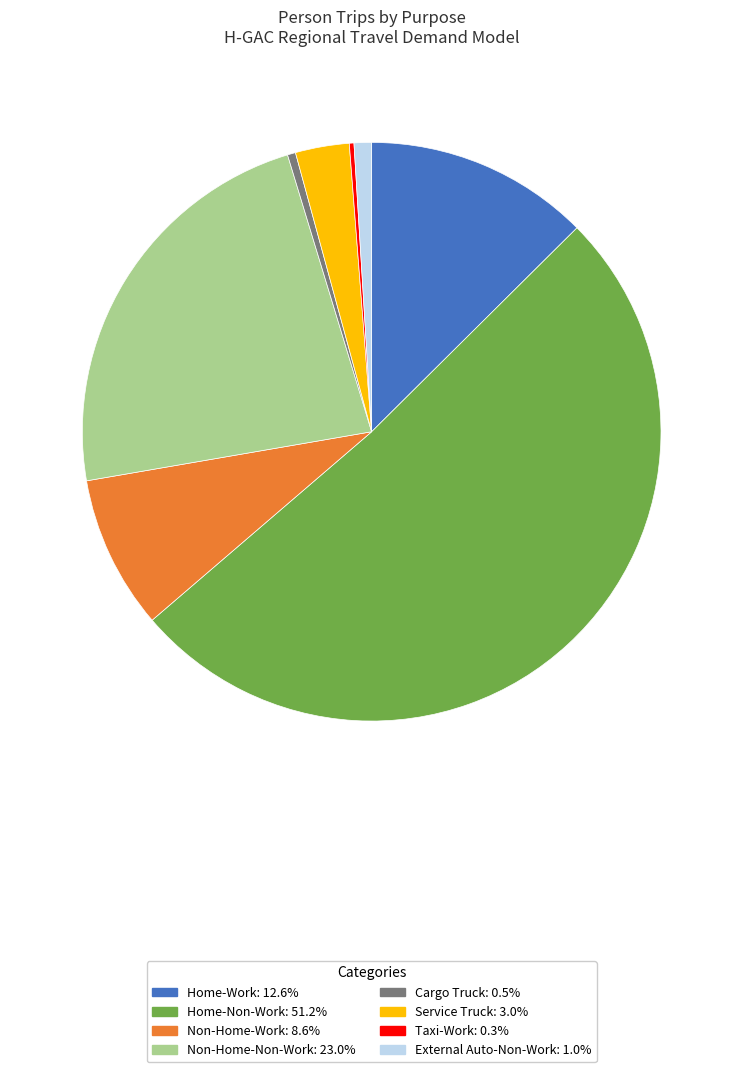

Which has a higher value, Home-Non-Work or Service Truck?

Home-Non-Work